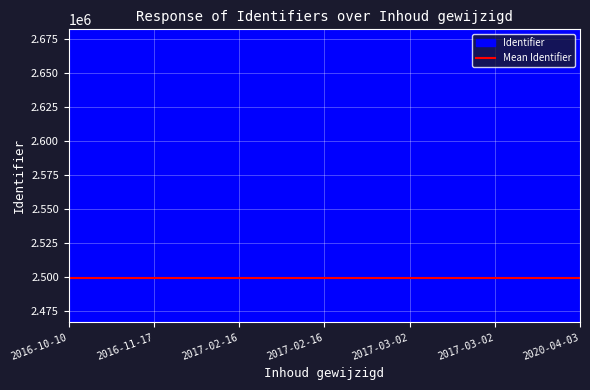

Is it true that the value at 2017-02-16 is 2469081?

True